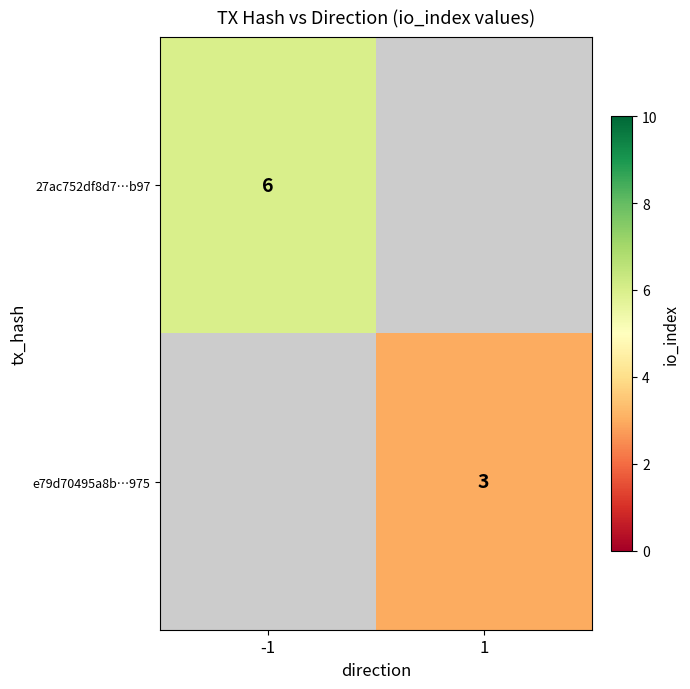

The e79d70495a8b…975 series shows 3 at 1. True or false?

True